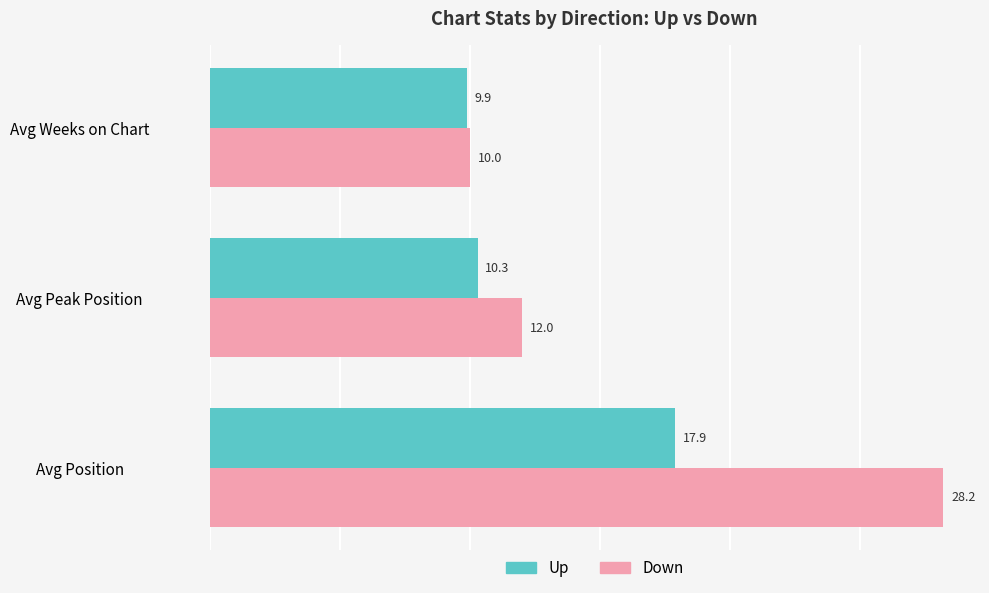

At which label is Up closest to 13?

Avg Peak Position